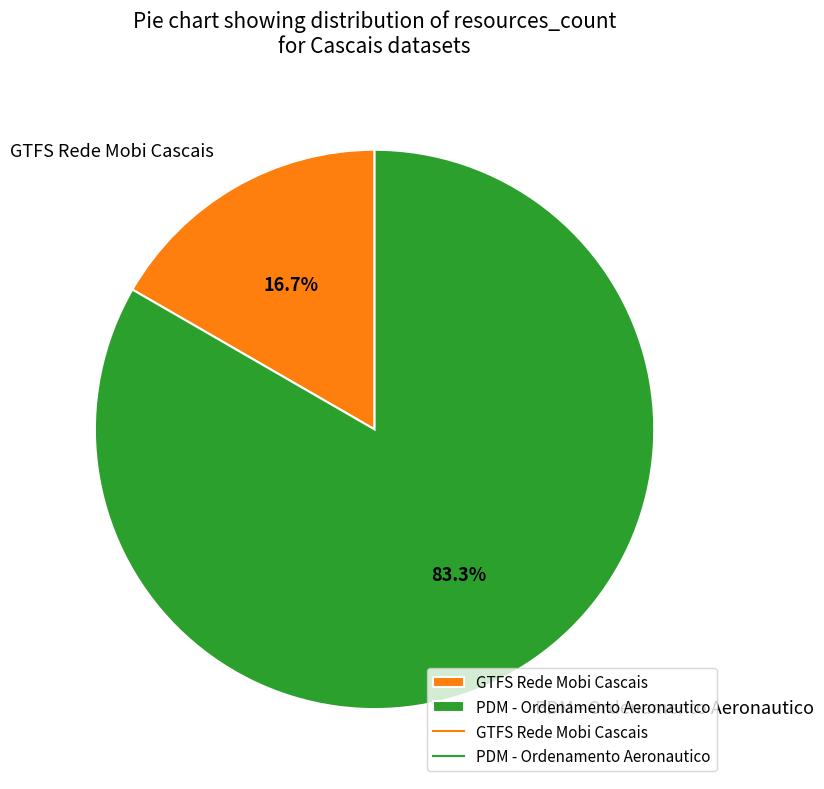

What percentage is the PDM - Ordenamento Aeronautico slice, to the nearest percent?

83%